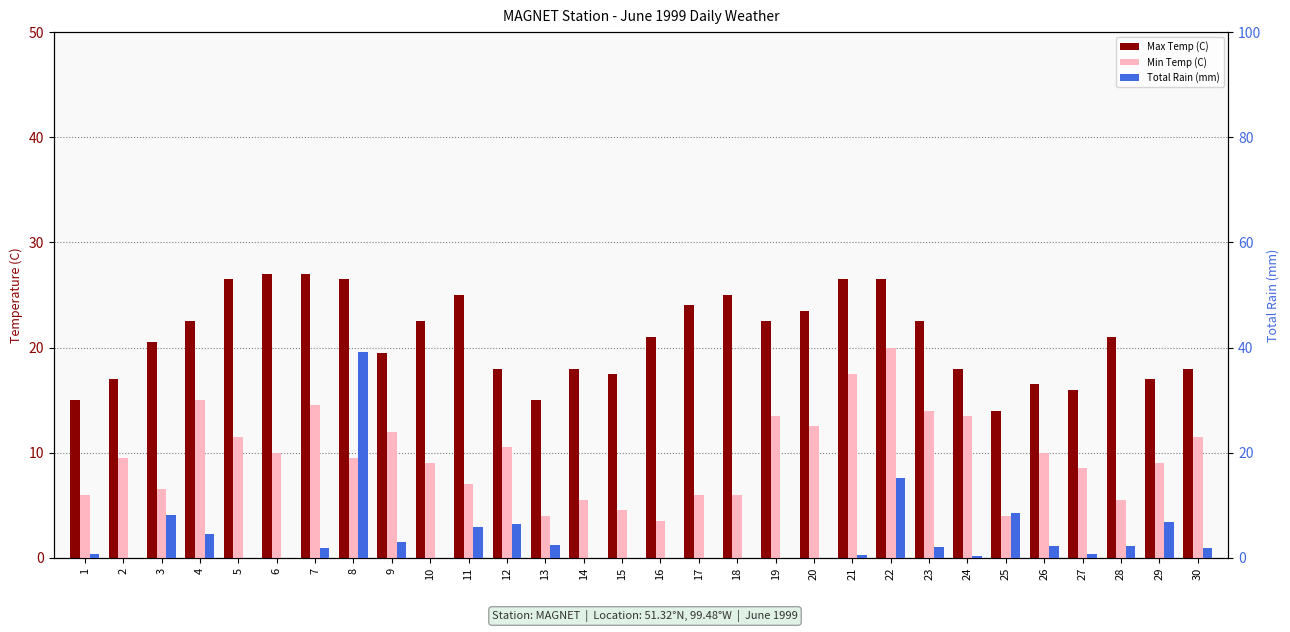

What is the sum of all Min Temp (C) values?

290.0